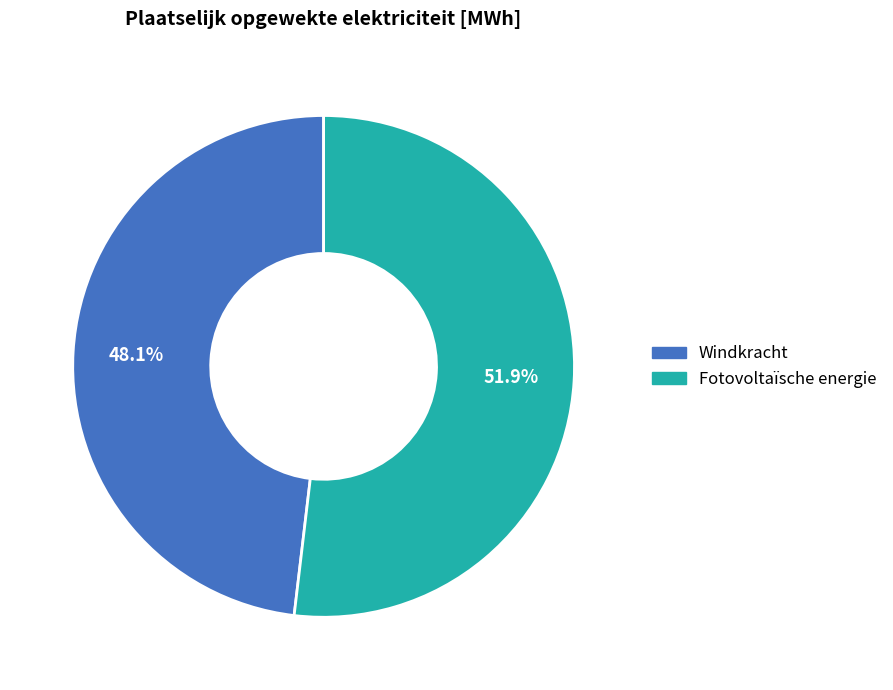

Is it true that Windkracht is 48% of the pie?

True